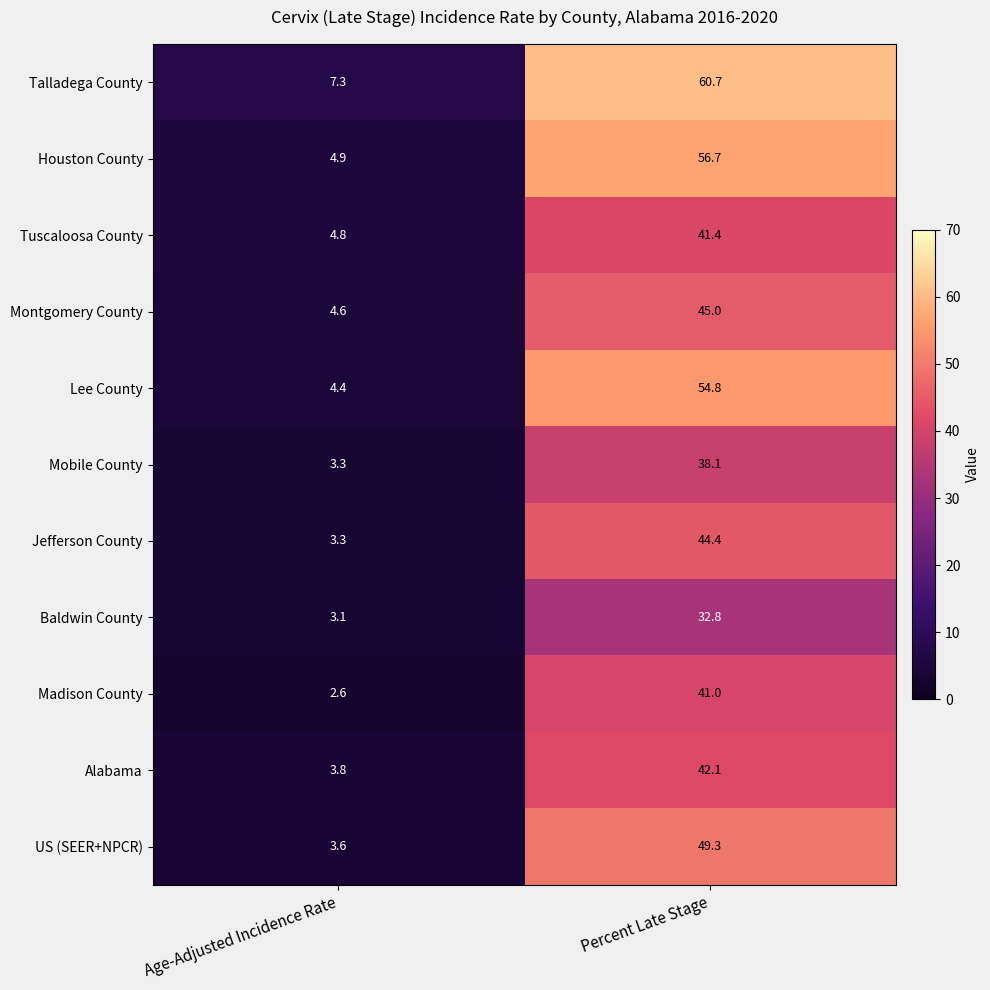

What is the total value across all series at Age-Adjusted Incidence Rate?

45.7